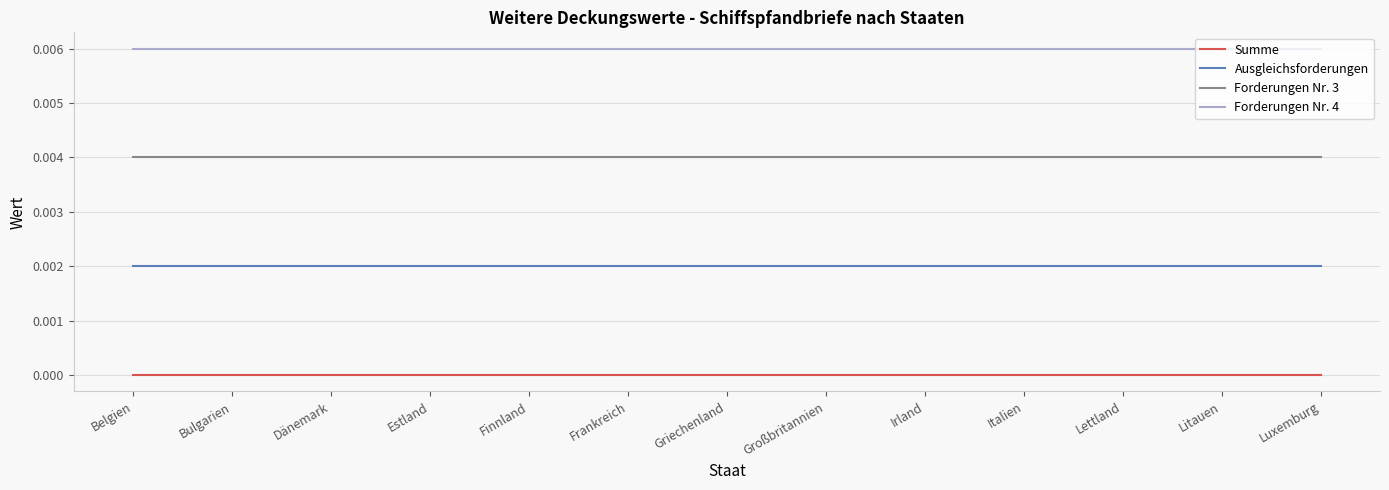

Does the chart display data point markers on the line(s)?

No